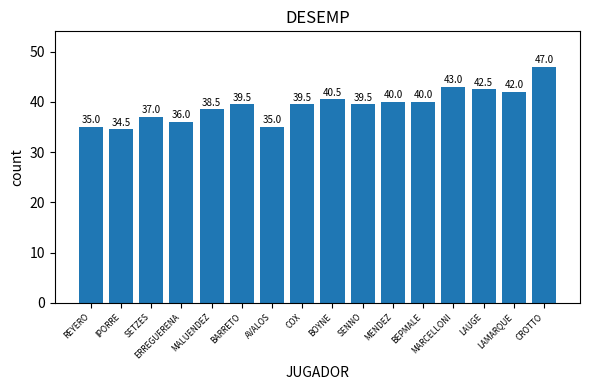

Reading left to right, what are all the values shown in this chart?

REYERO=35.0	IPORRE=34.5	SETZES=37.0	ERREGUERENA=36.0	MALUENDEZ=38.5	BARRETO=39.5	AVALOS=35.0	COX=39.5	BOYNE=40.5	SENNO=39.5	MENDEZ=40.0	BEPMALE=40.0	MARCELLONI=43.0	LAUGE=42.5	LAMARQUE=42.0	CROTTO=47.0